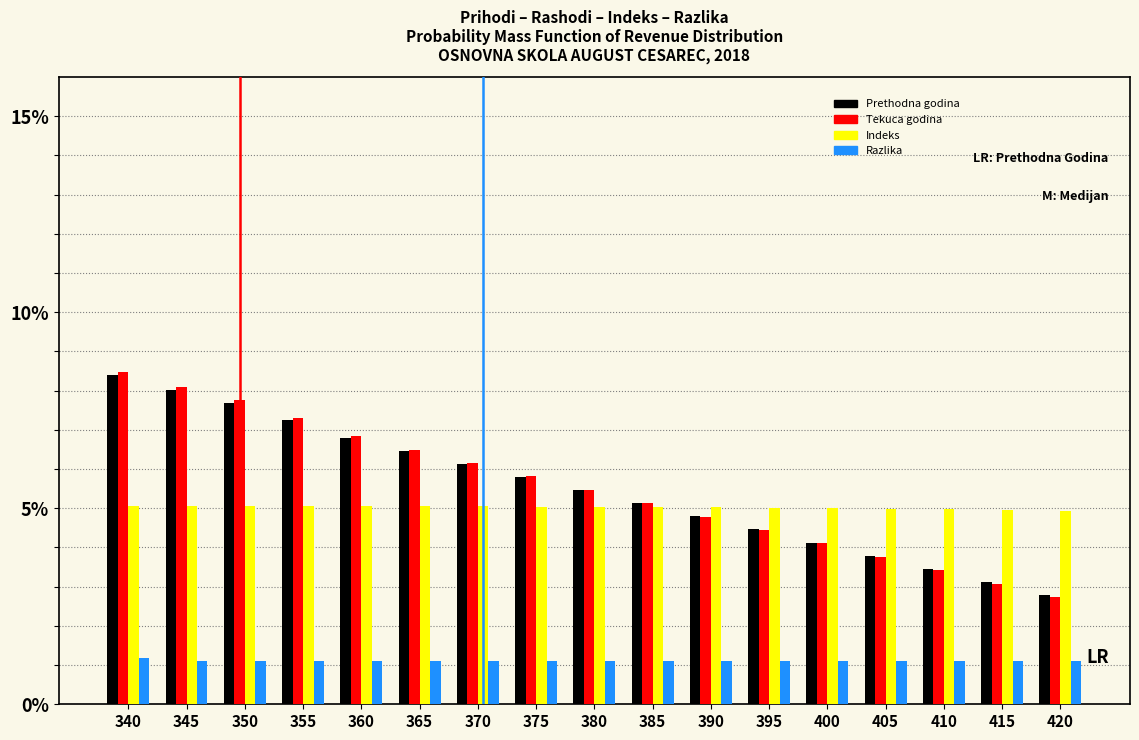

What is the average value of the Tekuca godina series?

5.5